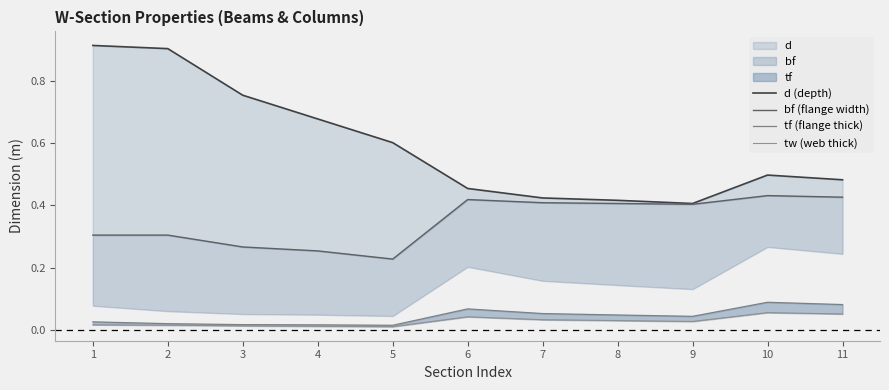

True or false: d (depth) has more than 1 points higher than both neighbors.

False